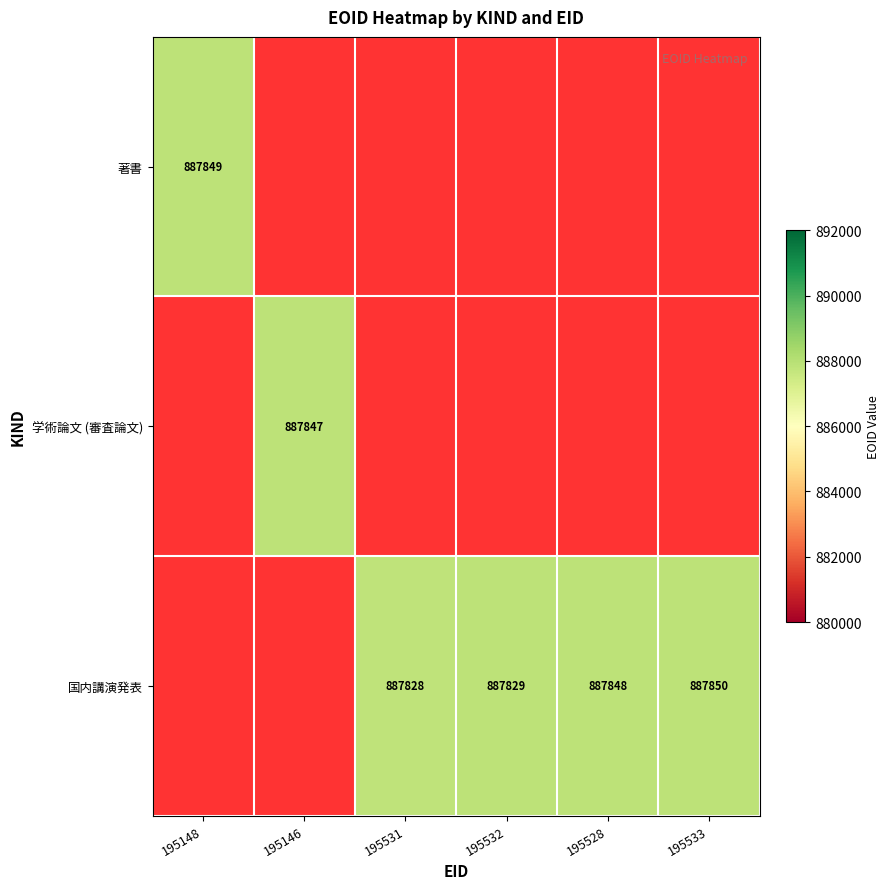

How many data points does each series have?

6